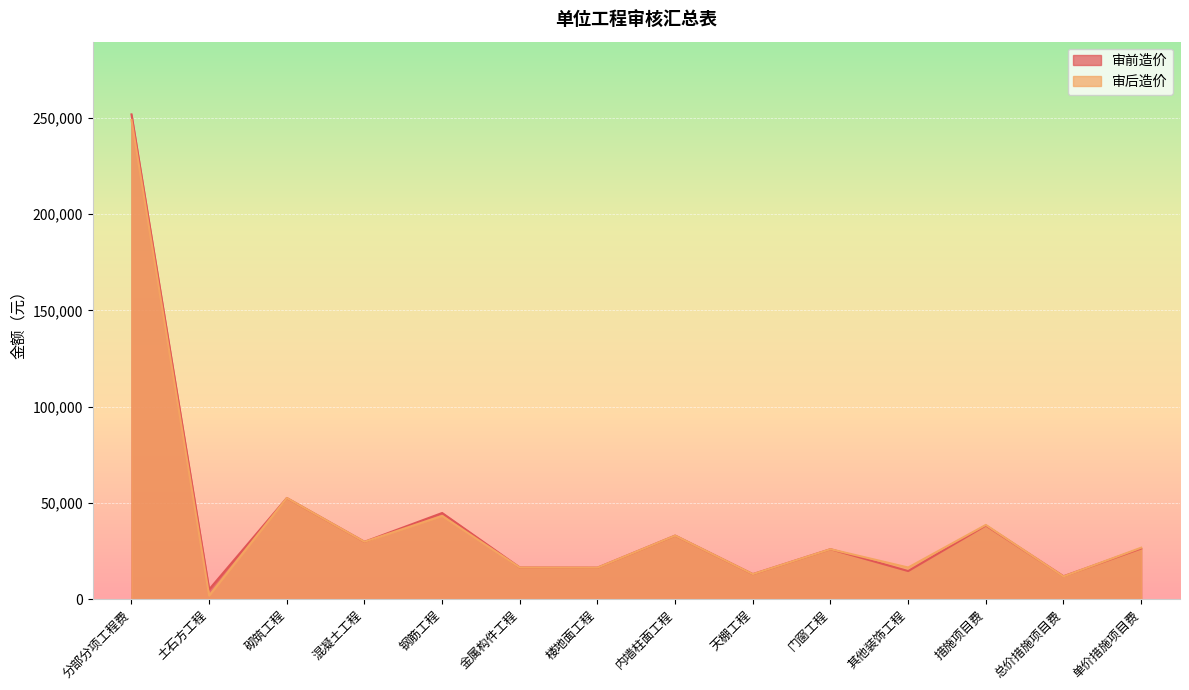

What is the sum of the 审前造价 values at 分部分项工程费 and 单价措施项目费?

278140